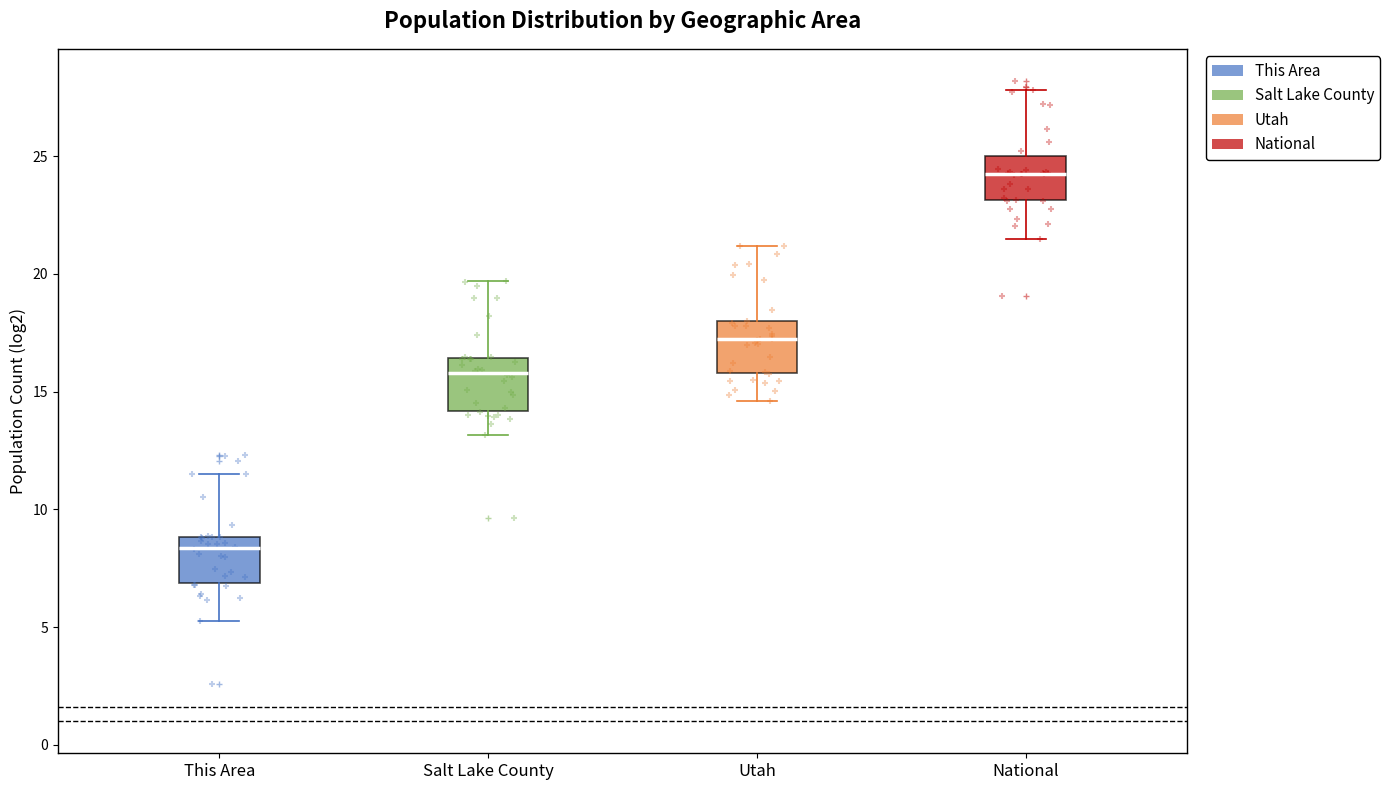

Reading left to right, read every box against the y-axis: the position of its median line, the range the box covers, and the ends of its whiskers. The values are not printed on the chart, so give them approximately, as read against the axis.

This Area: median 8.5, box 7.0 to 9.0, whiskers 5.0 to 11.5
Salt Lake County: median 16.0, box 14.0 to 16.5, whiskers 13.0 to 19.5
Utah: median 17.0, box 16.0 to 18.0, whiskers 14.5 to 21.0
National: median 24.5, box 23.0 to 25.0, whiskers 21.5 to 28.0